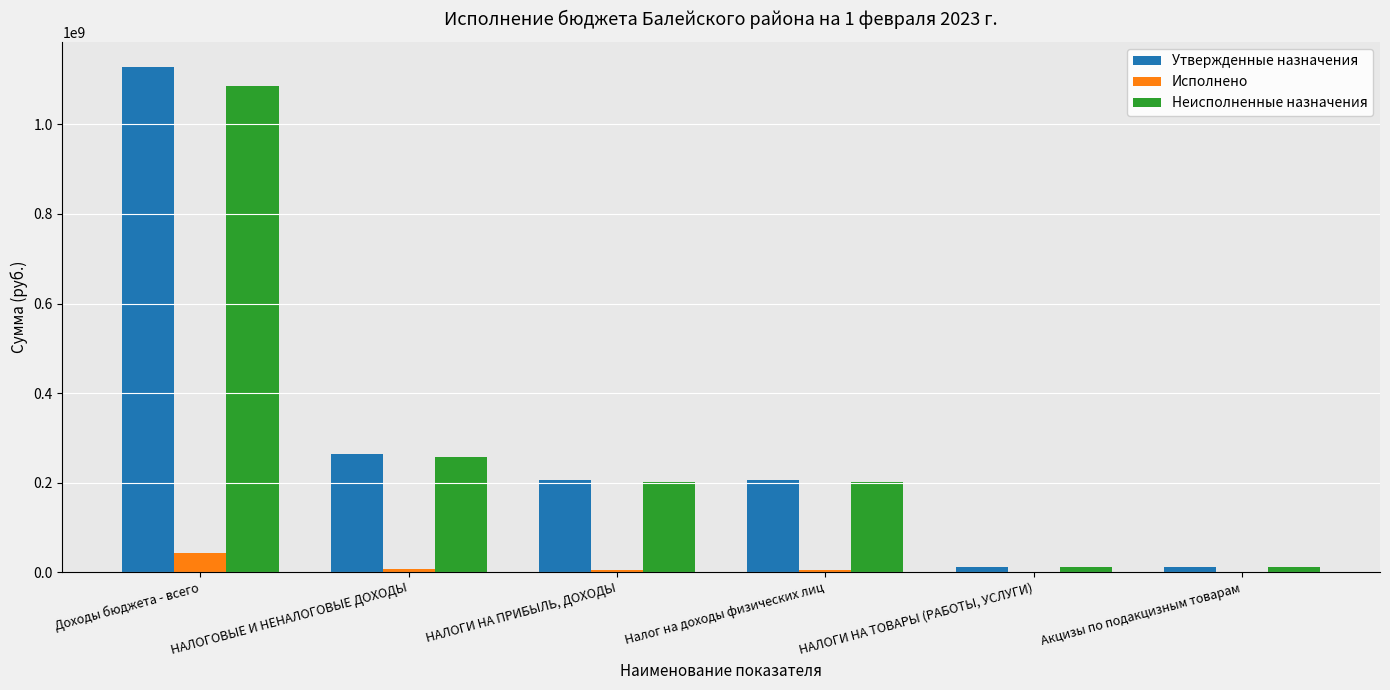

How many distinct data groups are displayed?

3